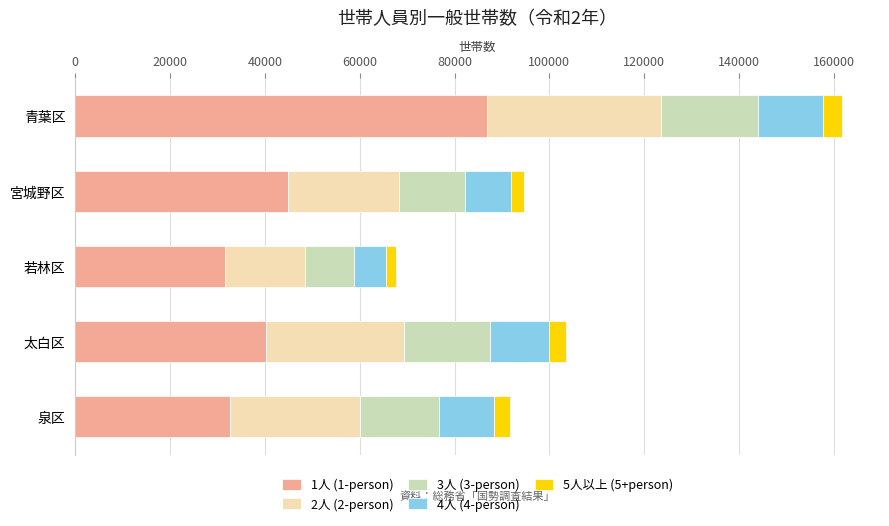

At which category is the sum across all series the highest?

青葉区